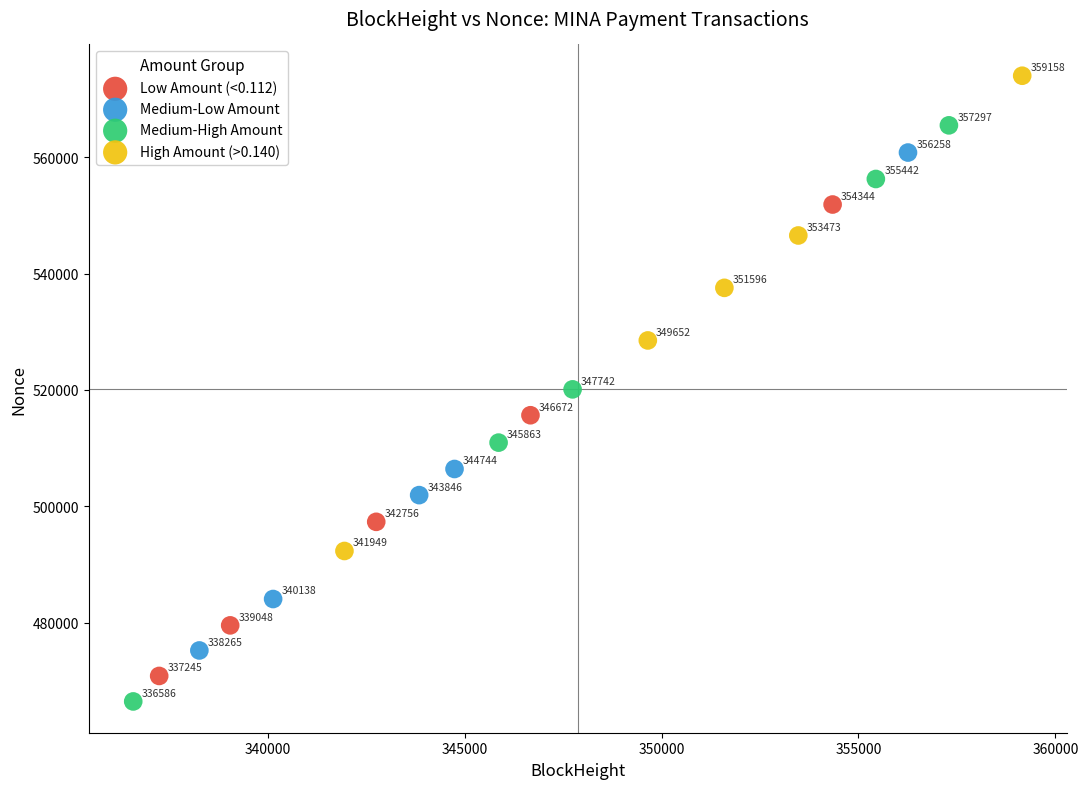

Which series reaches the maximum Y coordinate?

High Amount (>0.140)